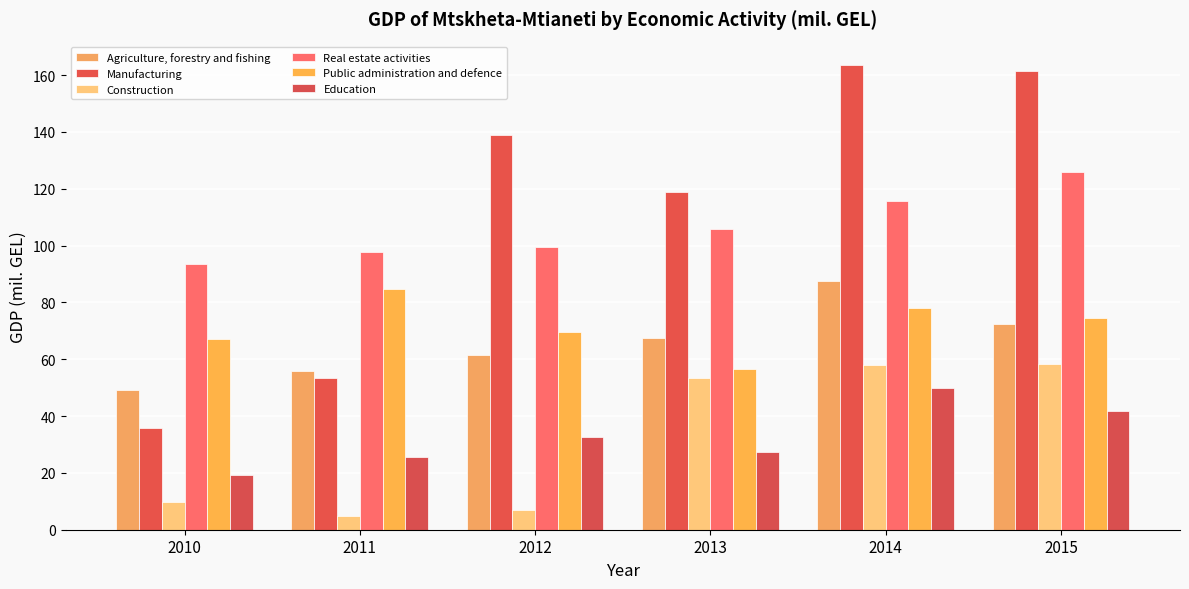

What is the sum of all Agriculture, forestry and fishing values?

393.7